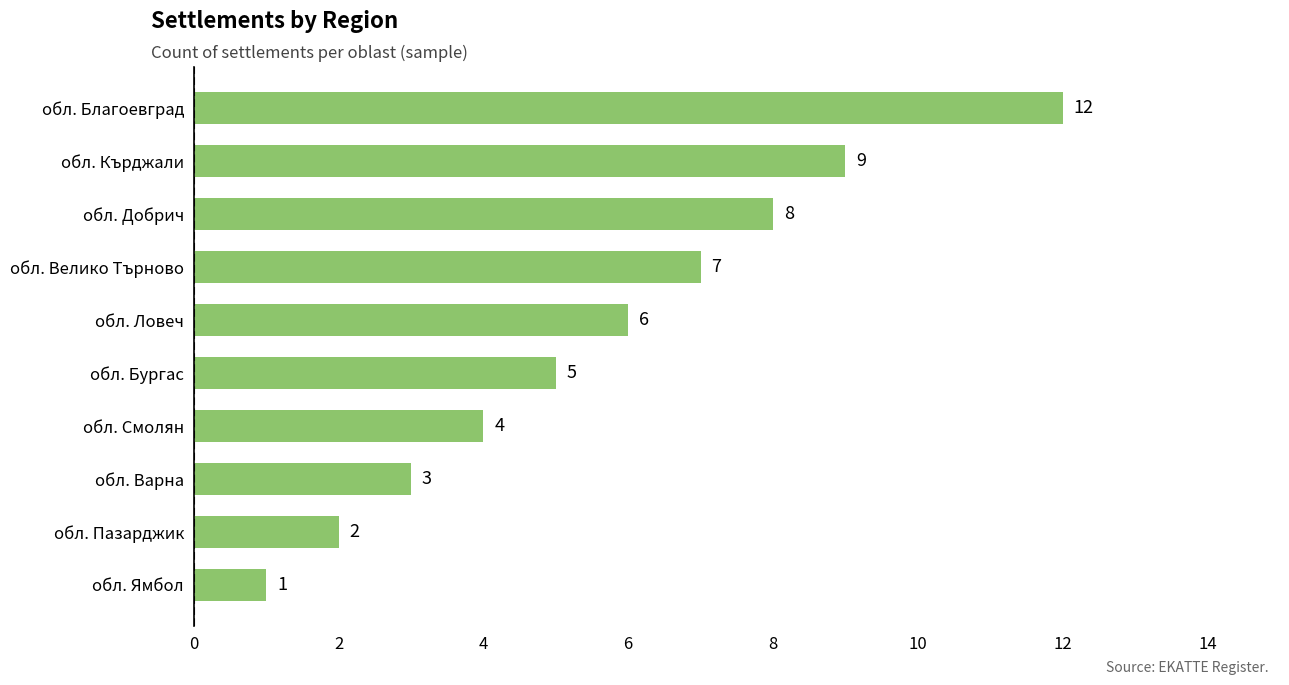

The value at обл. Ловеч is 10. True or false?

False